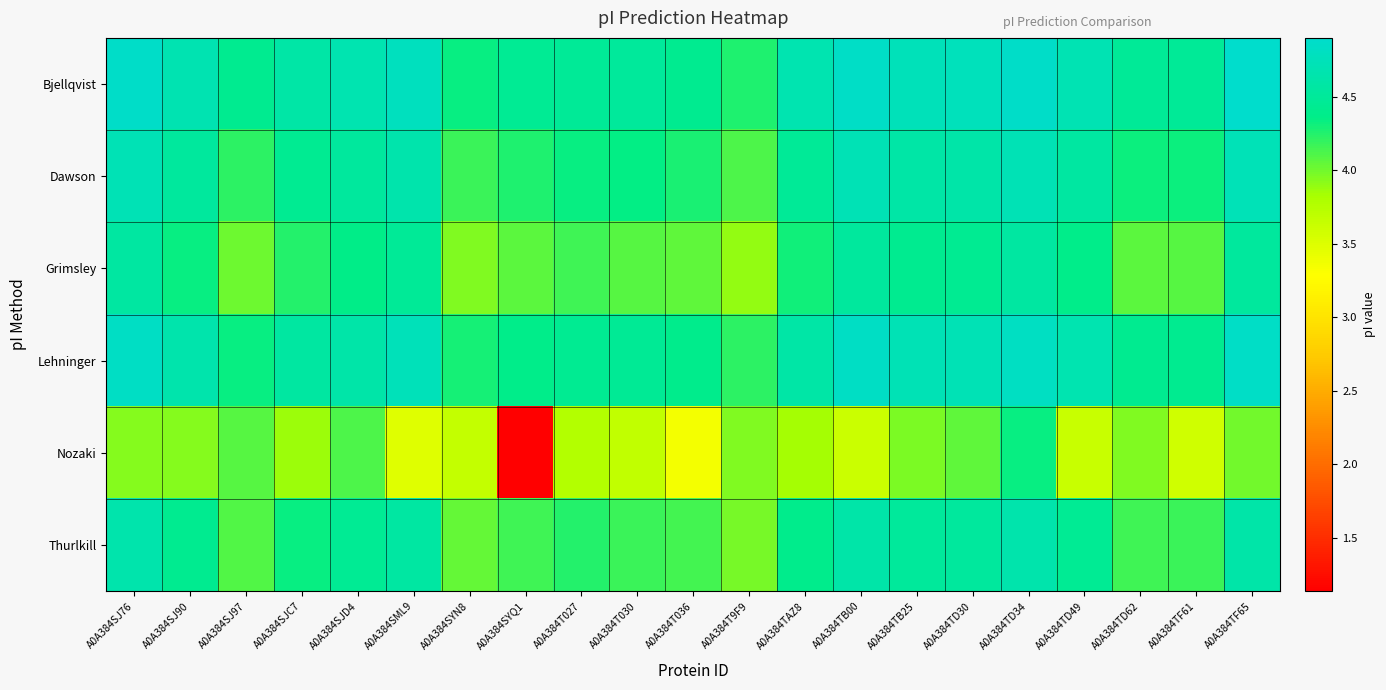

List the series in order of their peak value, lowest first.

Nozaki, Grimsley, Thurlkill, Dawson, Lehninger, Bjellqvist